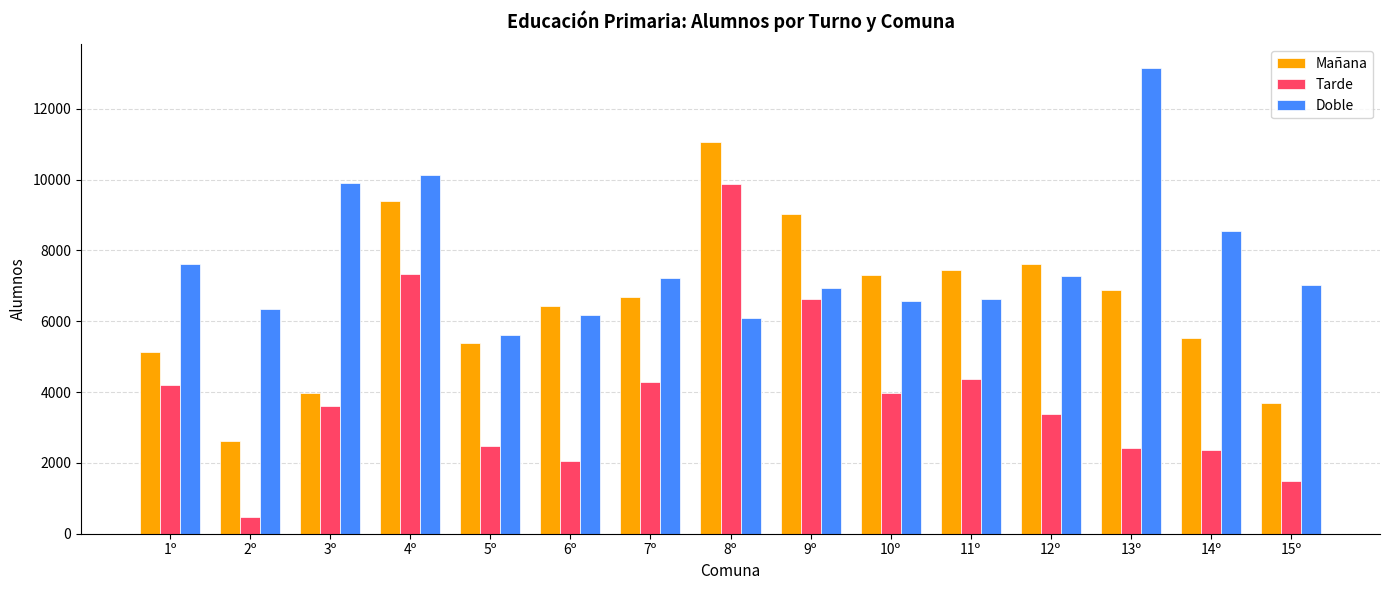

Rank the series by their average value, from highest to lowest.

Doble, Mañana, Tarde